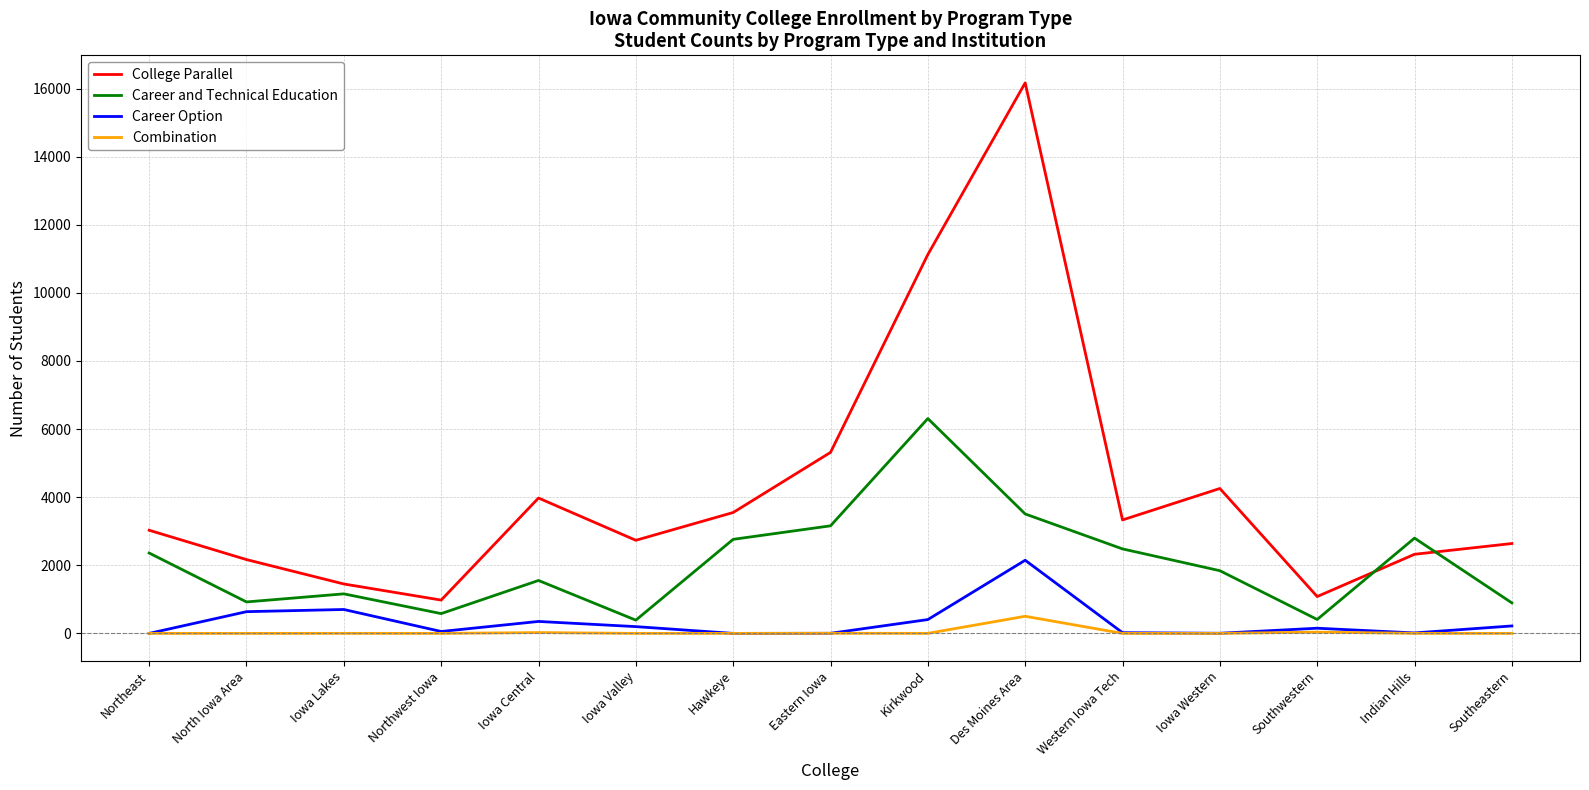

What are all the series names shown in the legend?

College Parallel, Career and Technical Education, Career Option, Combination